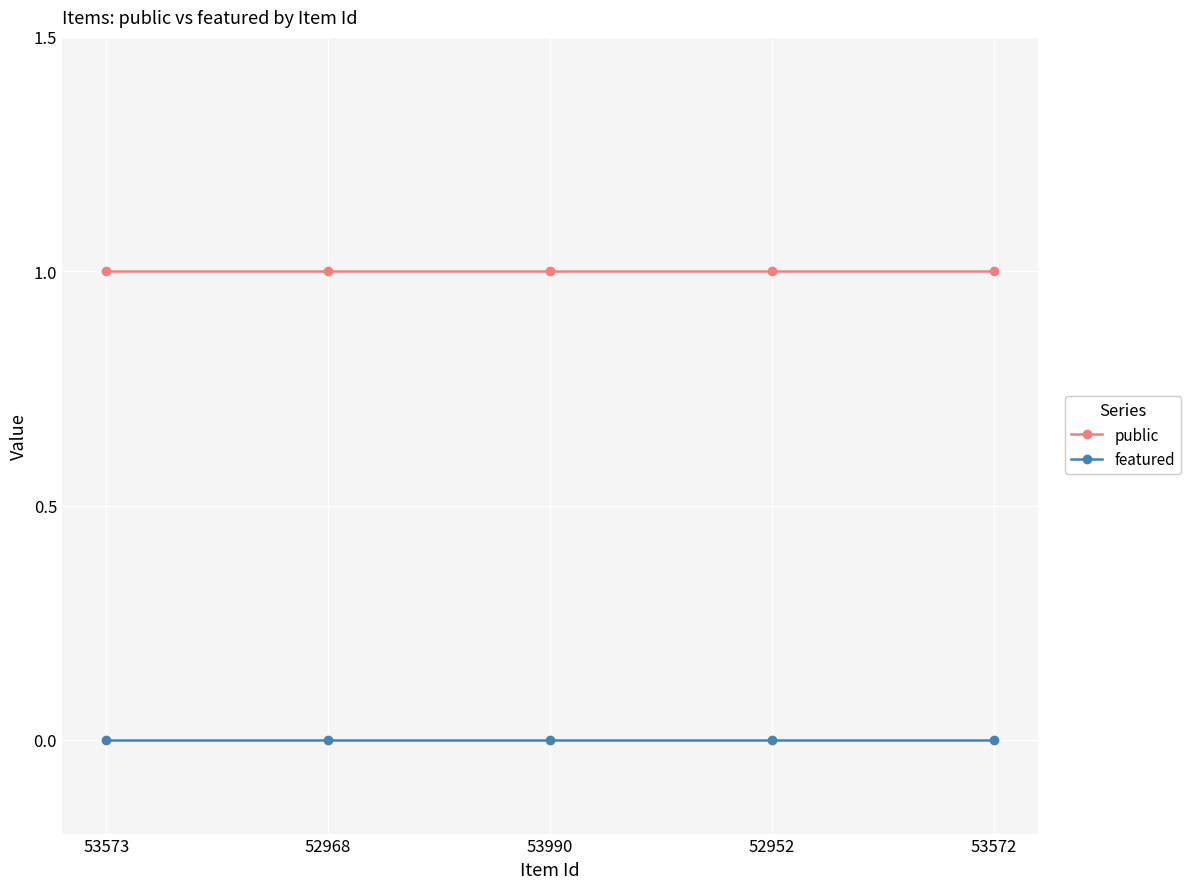

Is the value of public at 52968 greater than the value of featured at 53573?

Yes